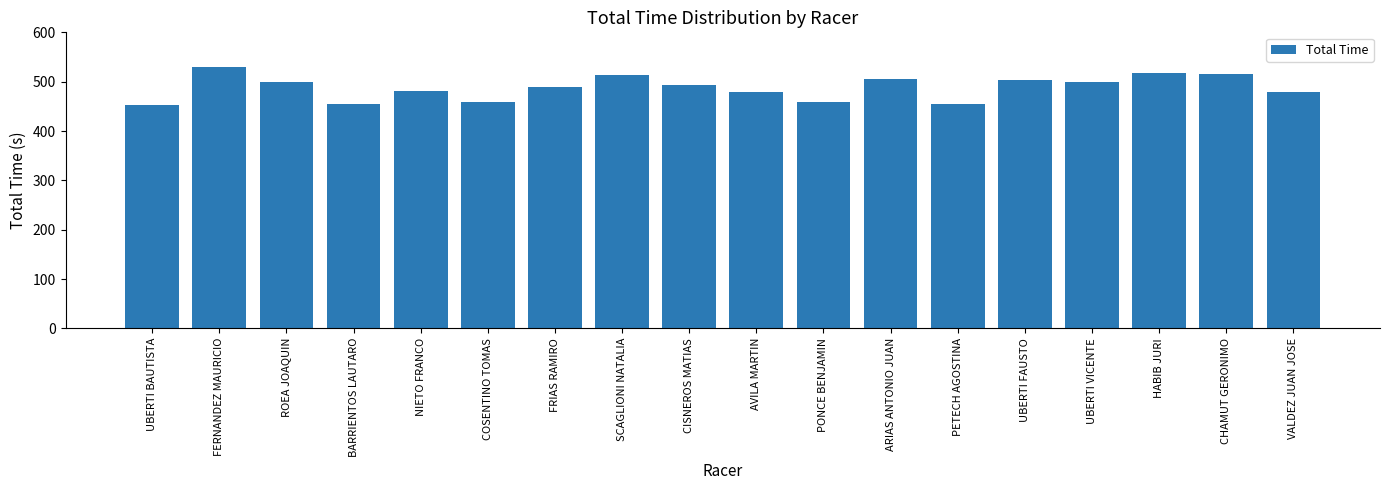

The value at PETECH AGOSTINA is 454.1. True or false?

True